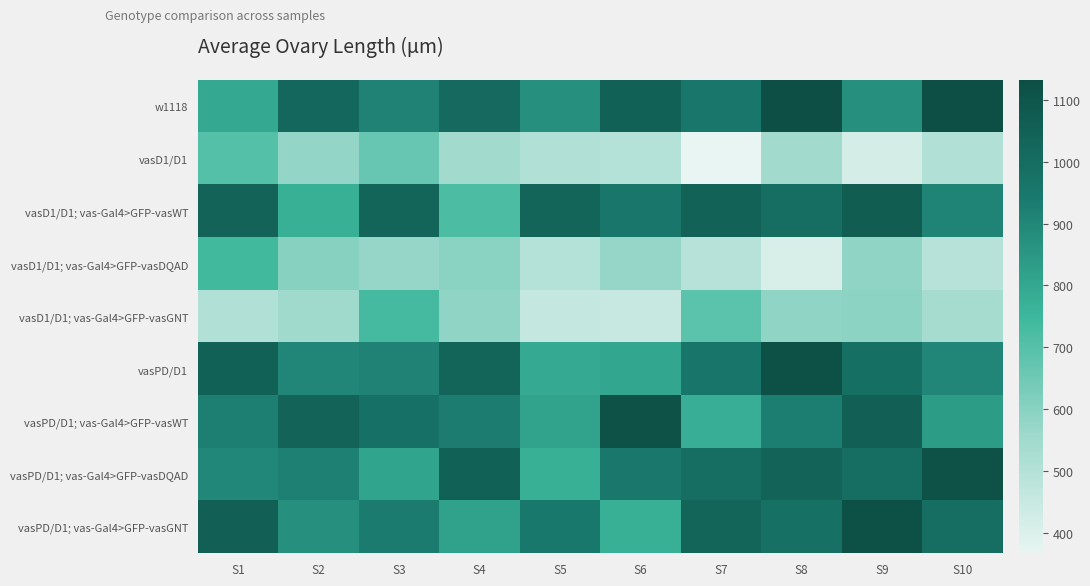

What is the difference between the highest and lowest values at S2?

490.8